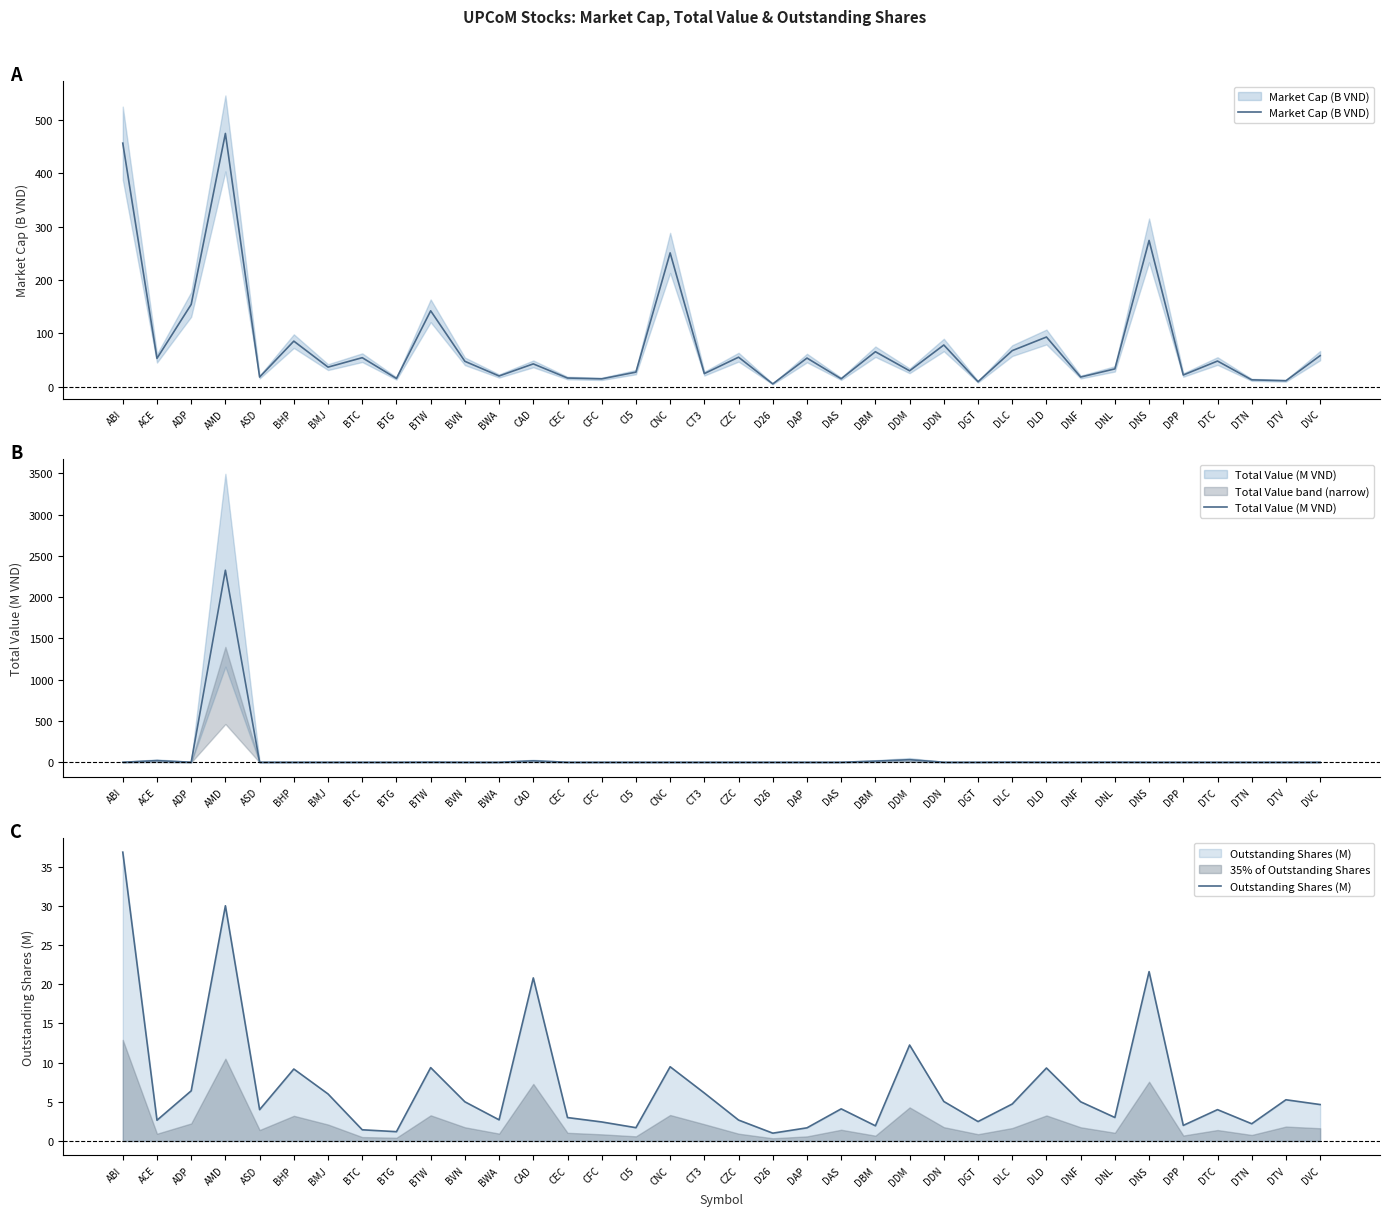

What position from the right is DDM?

13